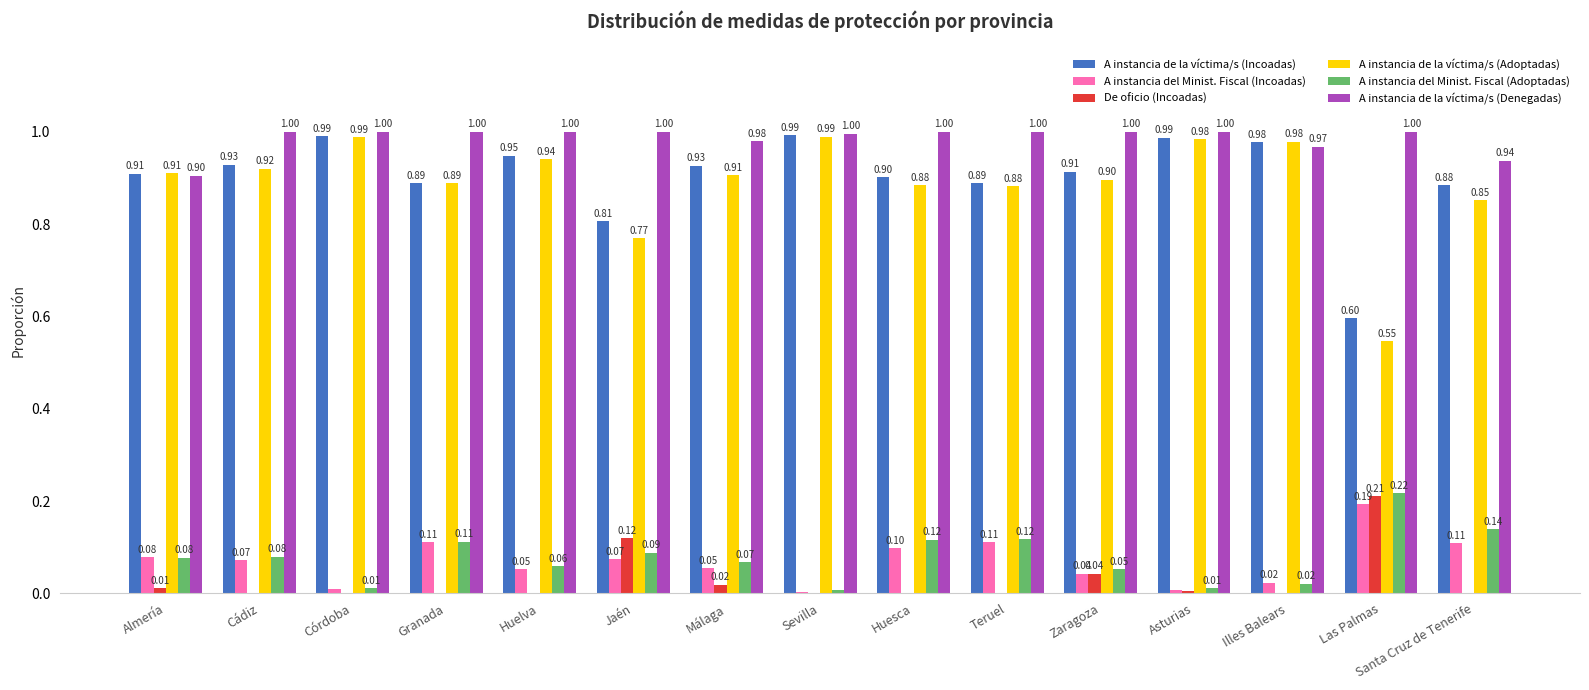

Which category has the highest value in the De oficio (Incoadas) series?

Las Palmas